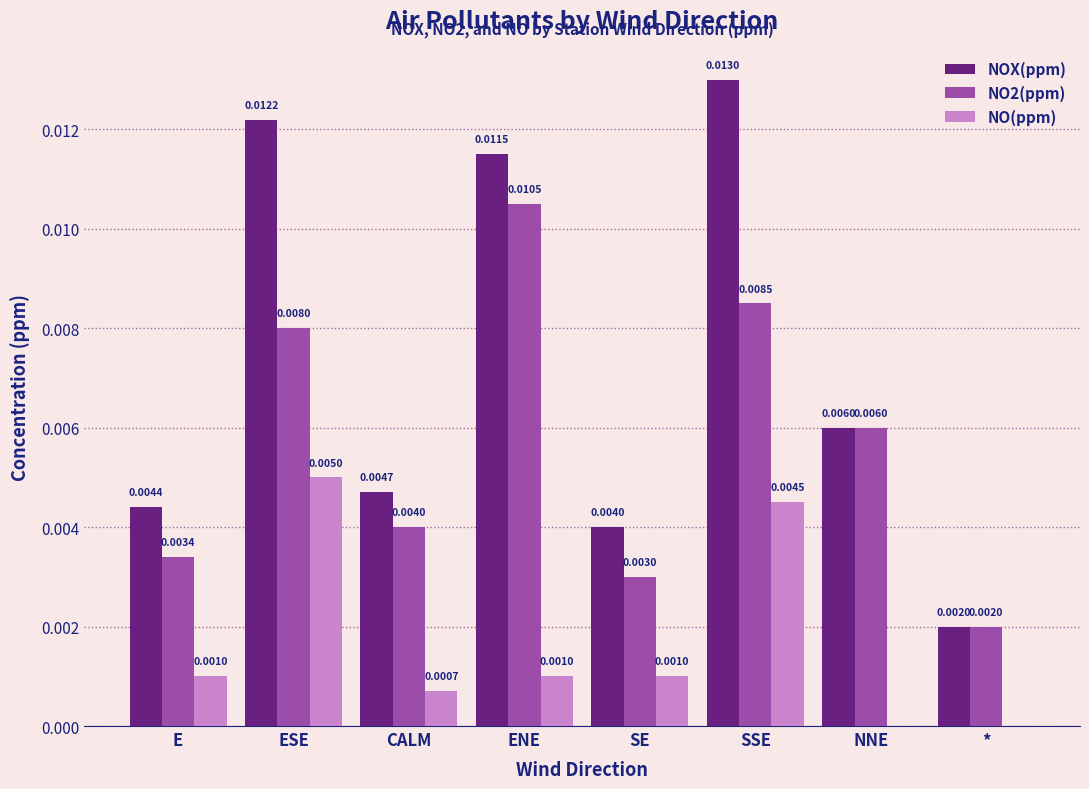

At which label is NOX(ppm) closest to 0?

*